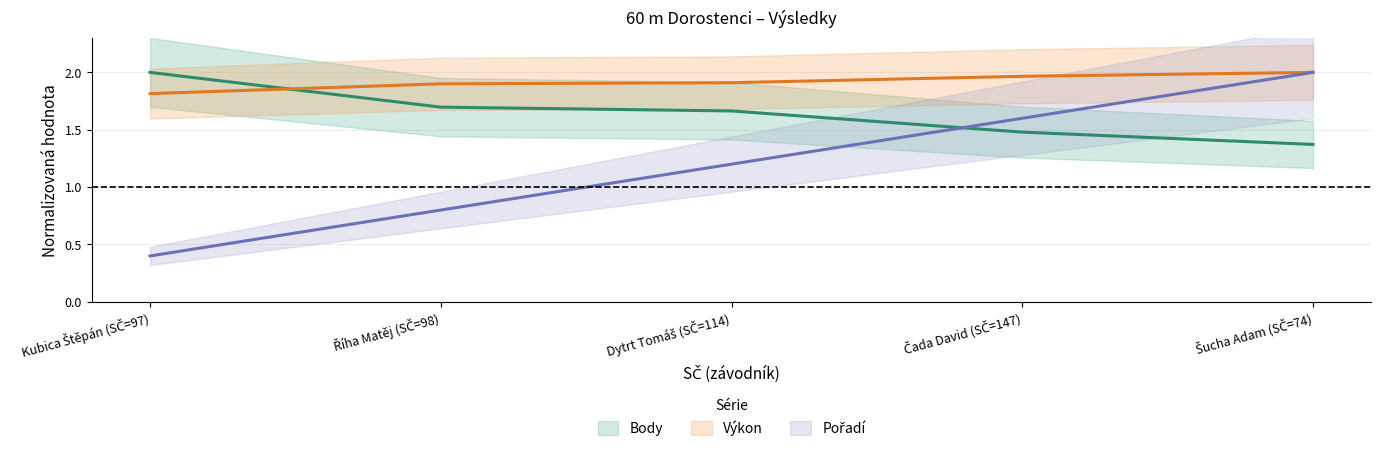

Reading left to right, what are all the values shown in this chart?

Pořadí: 0.4	0.8	1.2	1.6	2.0
Výkon: 1.8	1.9	1.9	2.0	2.0
Body: 2.0	1.7	1.7	1.5	1.4